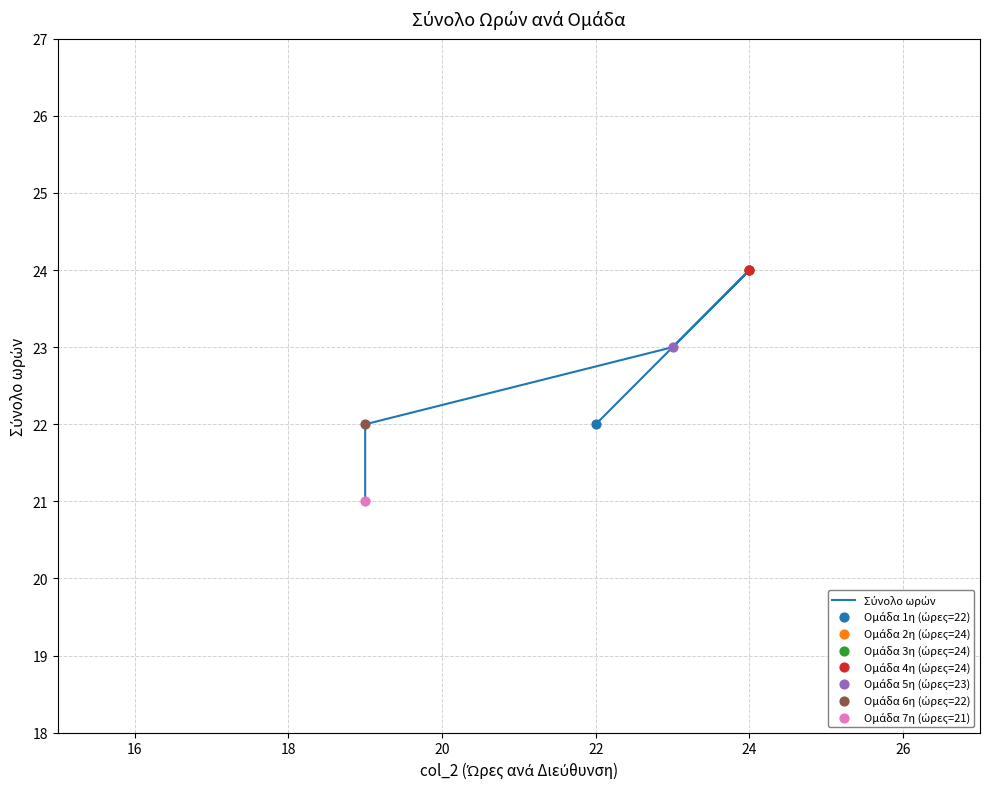

What is the ratio of the value at 18 to the value at 26?

1.1